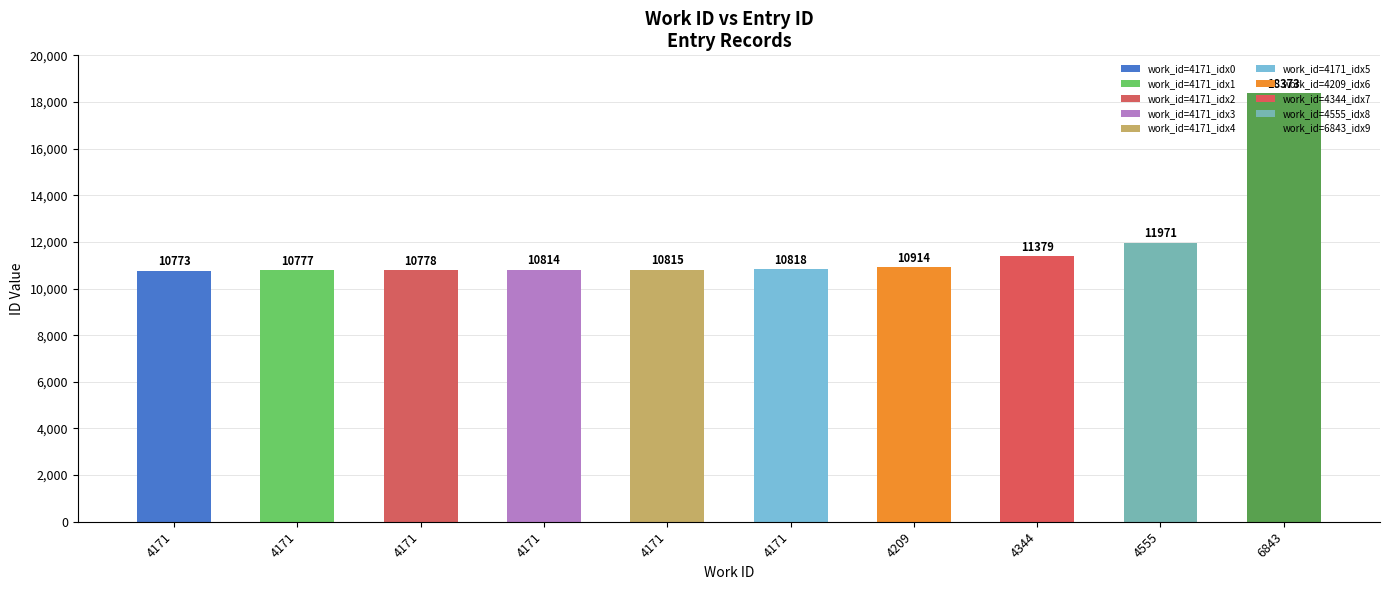

What is the difference between the maximum and minimum values?

7600